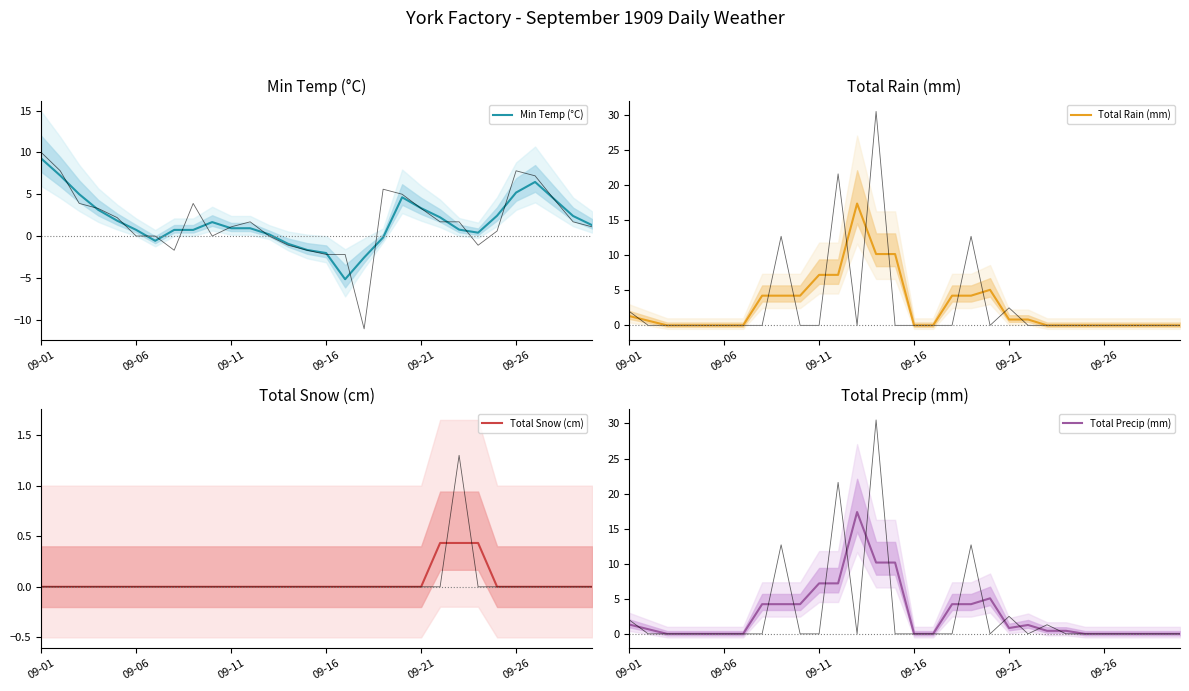

How many positive values does the Total Precip (mm) series have?

17